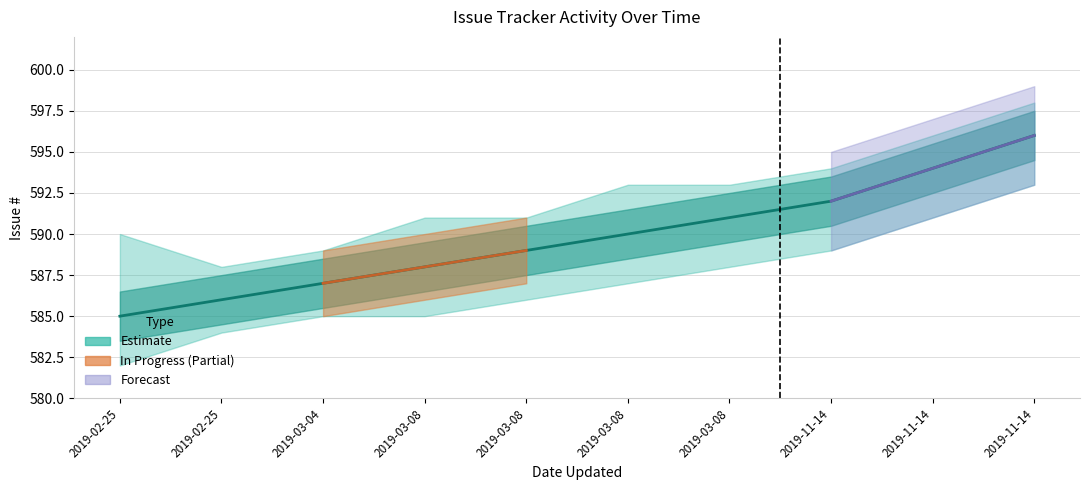

Reading right to left, extract all data points from this chart.

2019-11-14=596	2019-11-14=594	2019-11-14=592	2019-03-08=591	2019-03-08=590	2019-03-08=589	2019-03-08=588	2019-03-04=587	2019-02-25=586	2019-02-25=585